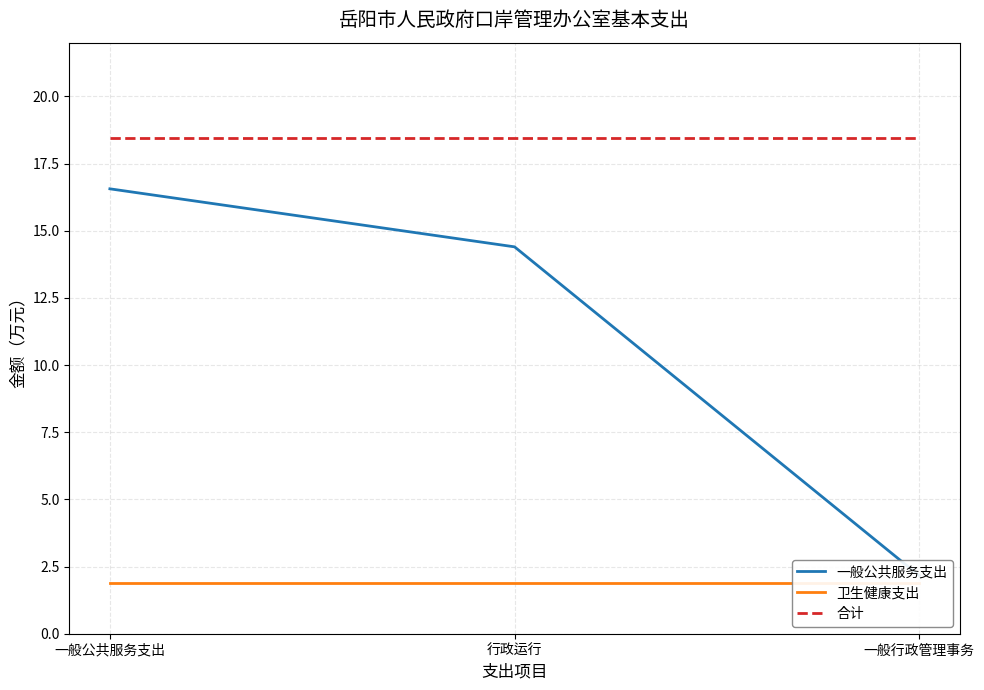

Rank the categories by 卫生健康支出 value from lowest to highest.

一般公共服务支出, 行政运行, 一般行政管理事务